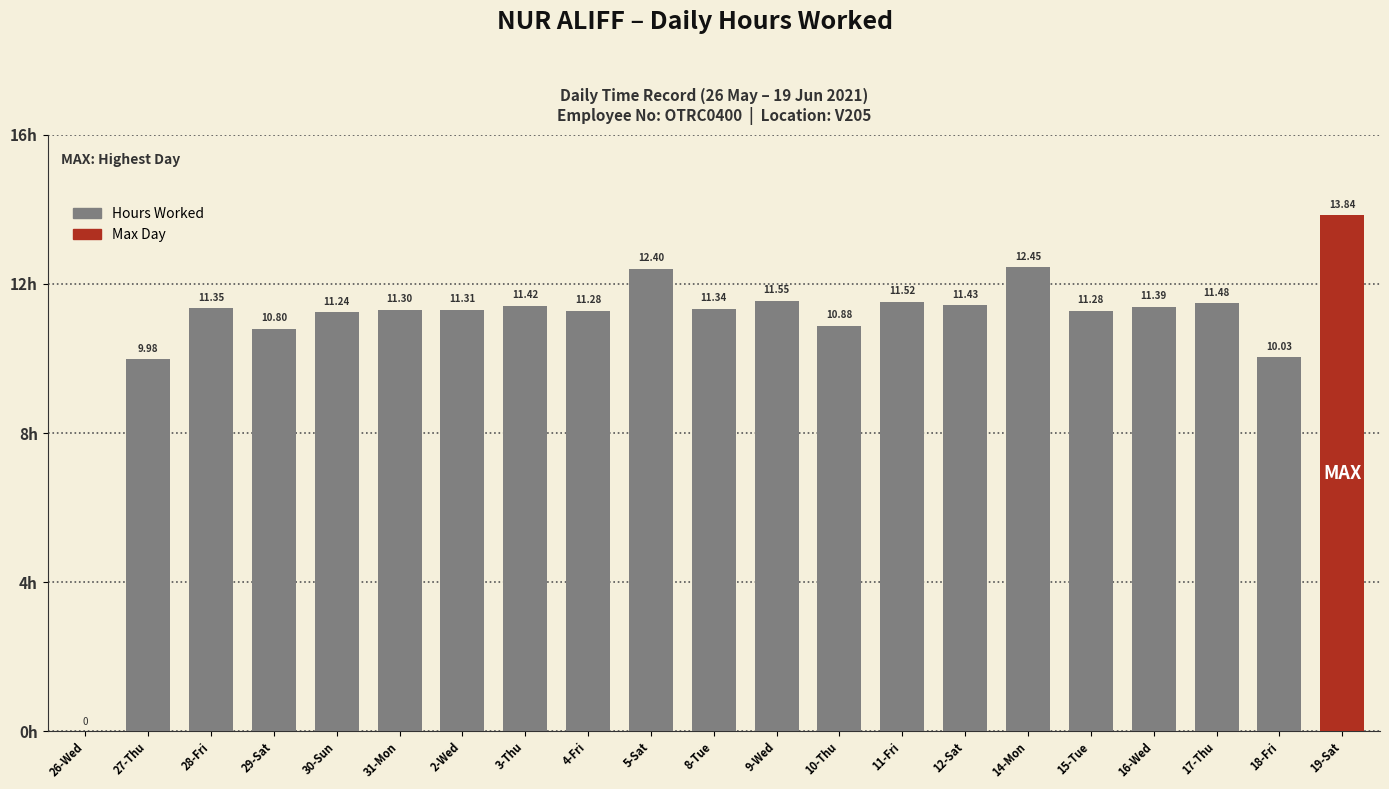

What is the difference between the second highest and second lowest values?

2.4